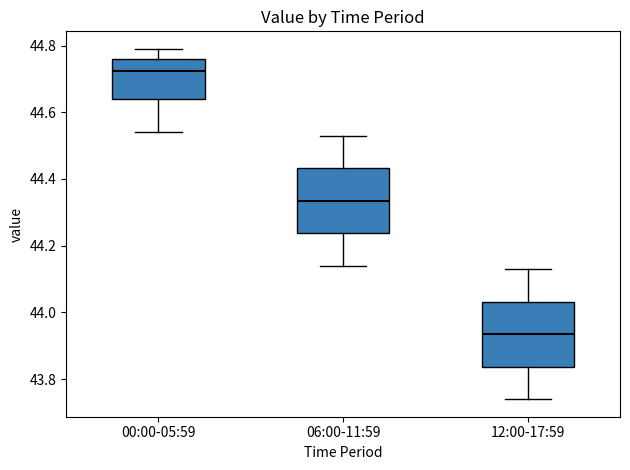

Reading left to right, read every box against the y-axis: the position of its median line, the range the box covers, and the ends of its whiskers. The values are not printed on the chart, so give them approximately, as read against the axis.

00:00-05:59: median 44.72, box 44.64 to 44.76, whiskers 44.54 to 44.80
06:00-11:59: median 44.34, box 44.24 to 44.44, whiskers 44.14 to 44.54
12:00-17:59: median 43.94, box 43.84 to 44.04, whiskers 43.74 to 44.14